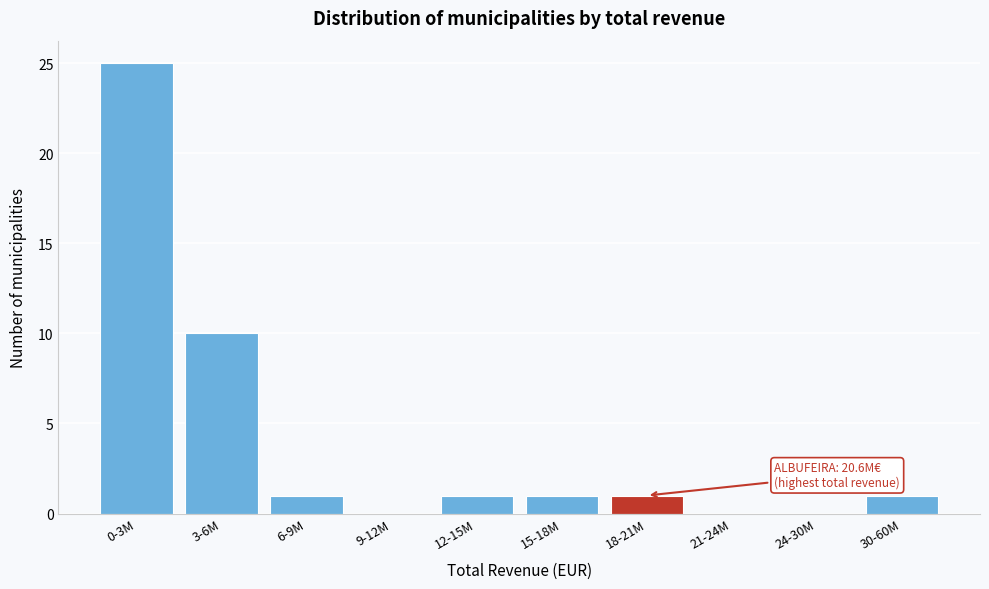

Reading left to right, list all the values displayed in this chart.

0-3M=25	3-6M=10	6-9M=1	9-12M=0	12-15M=1	15-18M=1	18-21M=1	21-24M=0	24-30M=0	30-60M=1